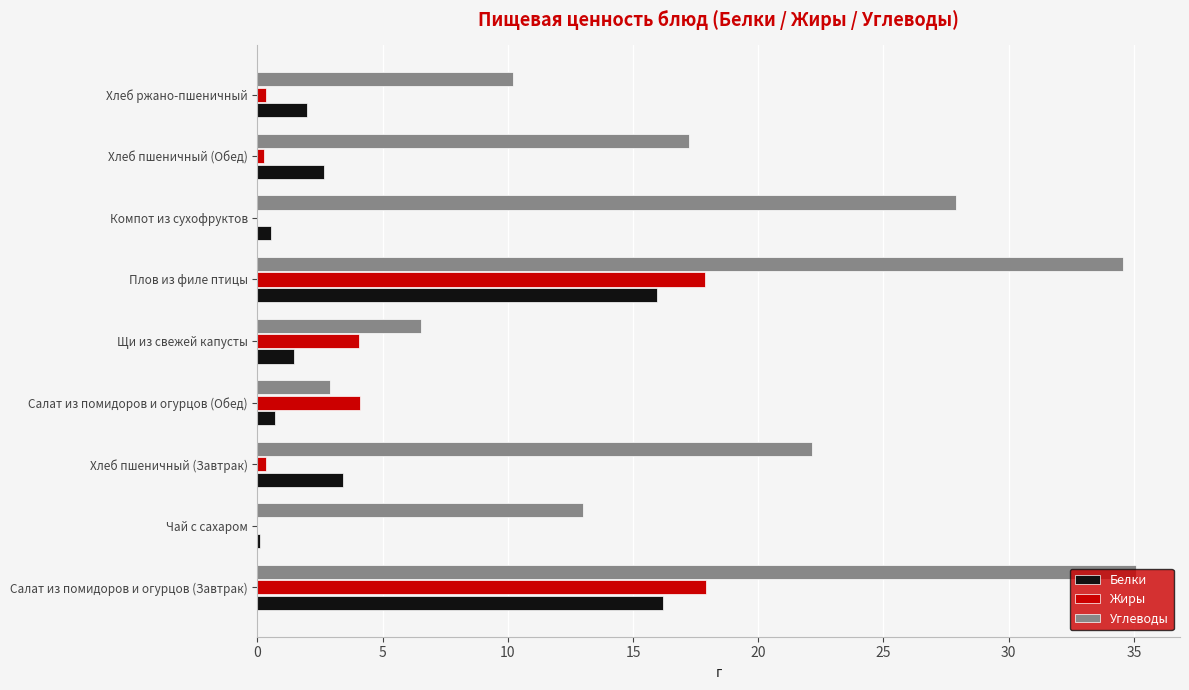

What is the sum of all Белки values?

43.1